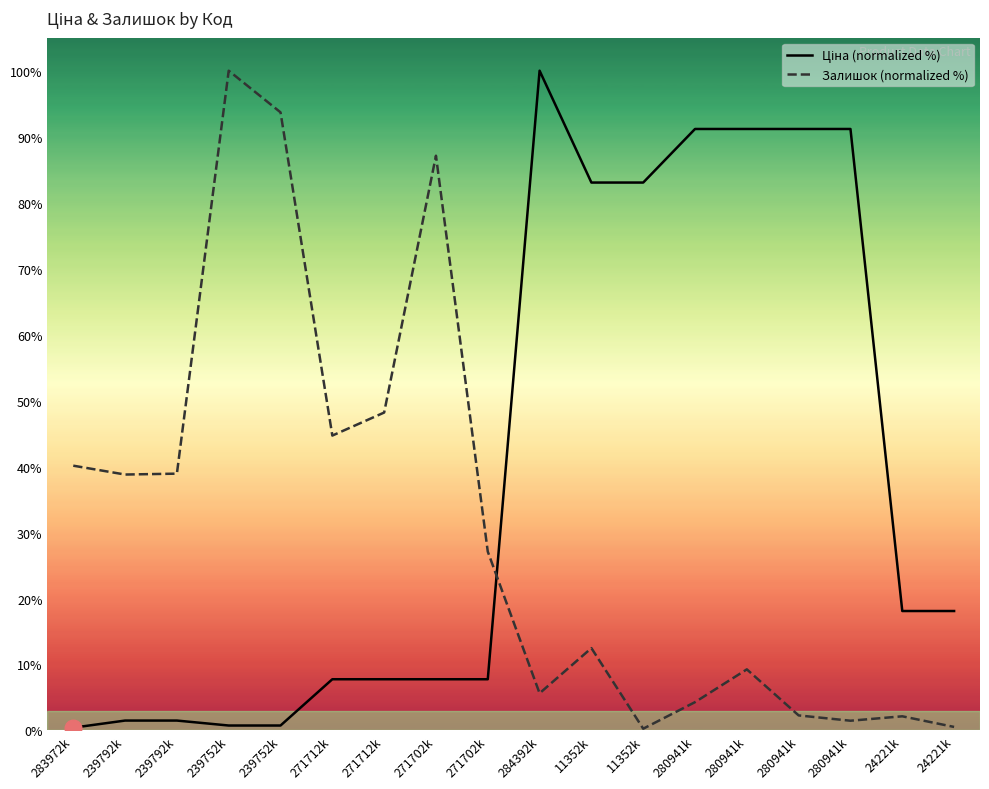

Which category has the lowest value in the Ціна (normalized %) series?

283972k